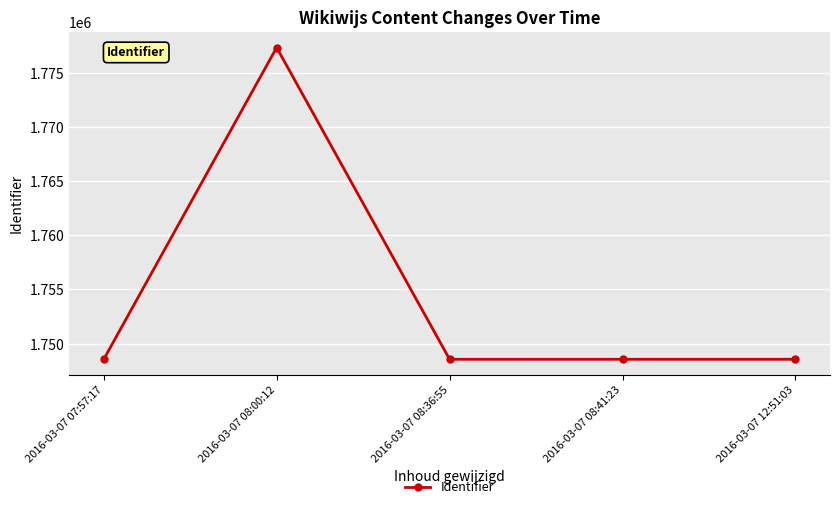

Count the number of data series in this chart.

1